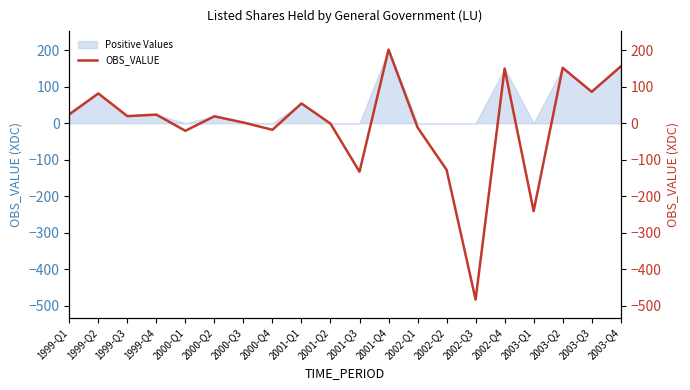

What is the label of the 9th point from the left?

2001-Q1